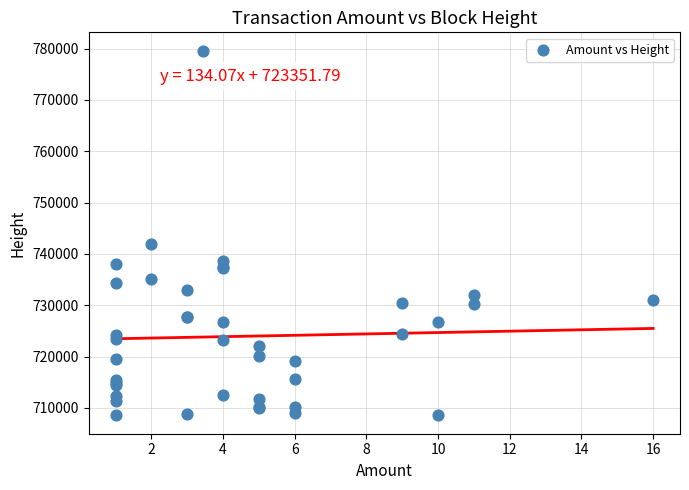

What Y value in the scatter plot is closest to 744081?

741923